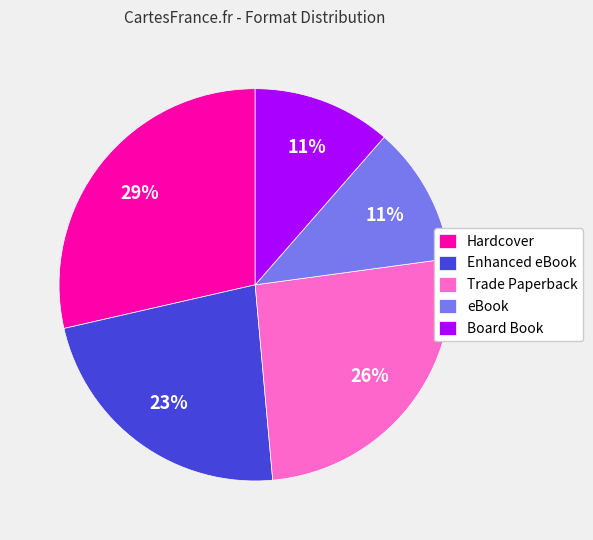

To the nearest percent, what is the average slice percentage?

20%